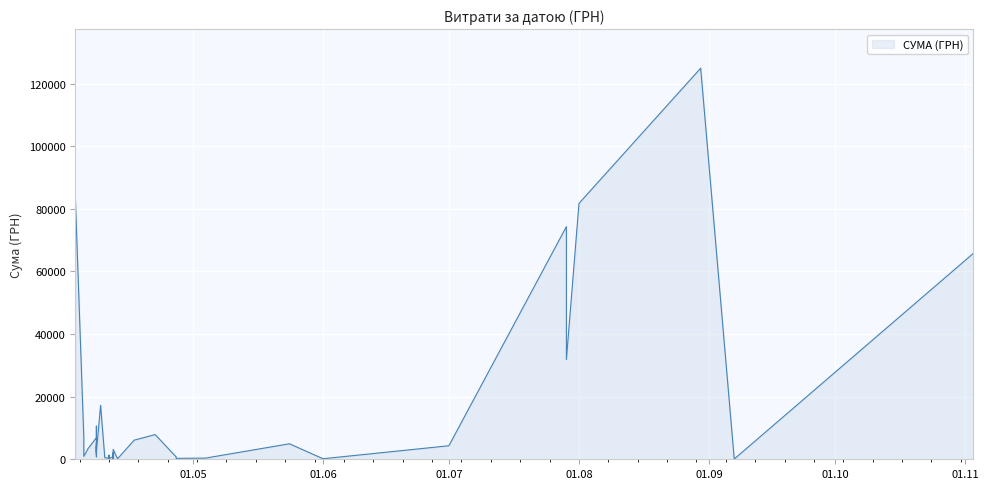

How many interior local peaks (higher than both neighbors) does the data have?

13